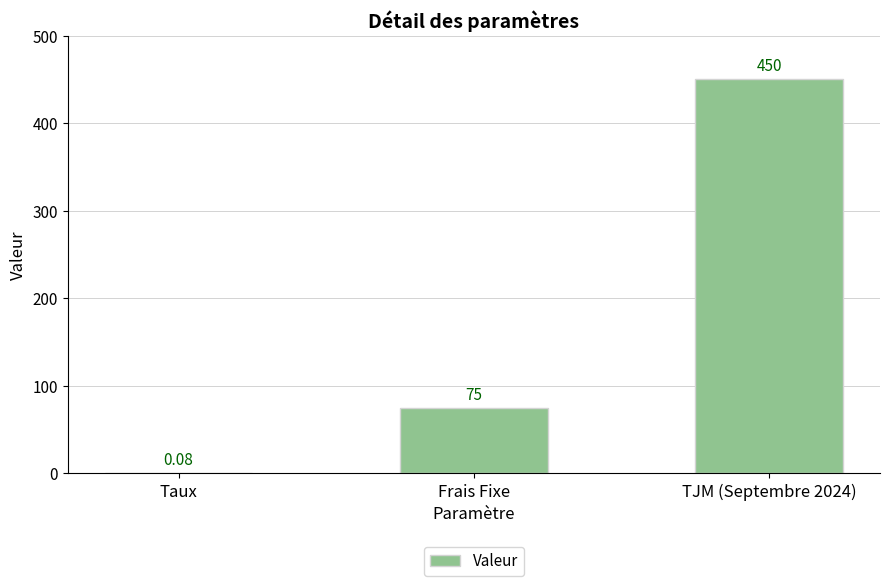

At which label is the value closest to 225?

Frais Fixe